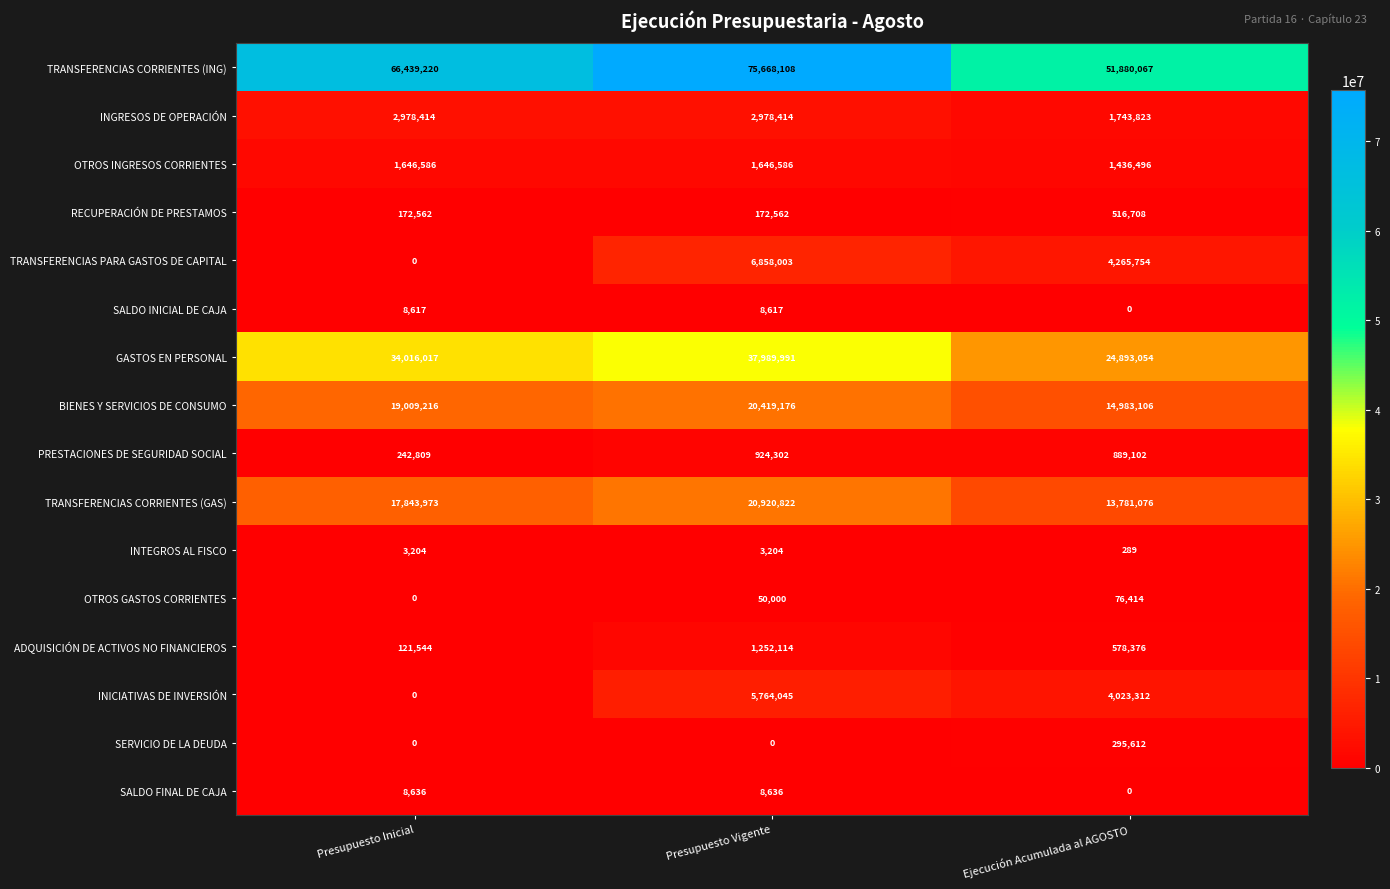

At which label is TRANSFERENCIAS PARA GASTOS DE CAPITAL closest to 3429001?

Ejecución Acumulada al AGOSTO